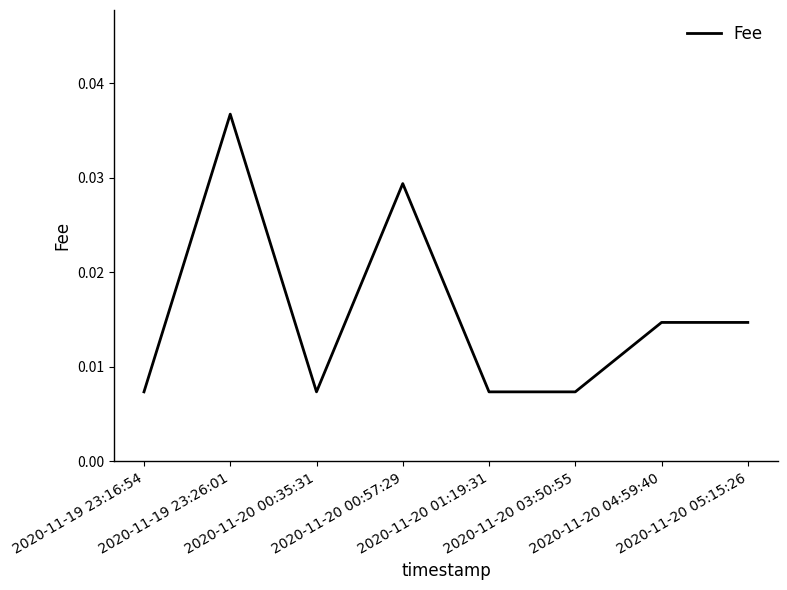

True or false: the data has more than 1 interior local peaks.

True